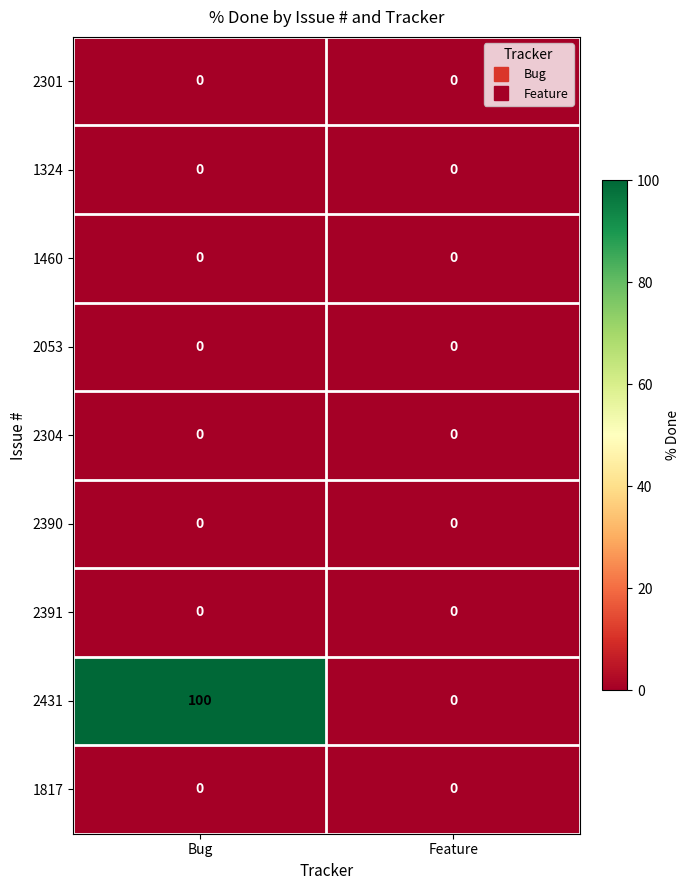

What is the maximum value shown in the chart?

100